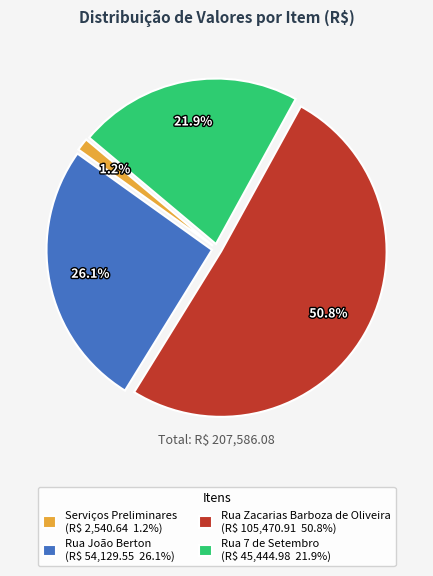

How many slices are in this pie chart?

4